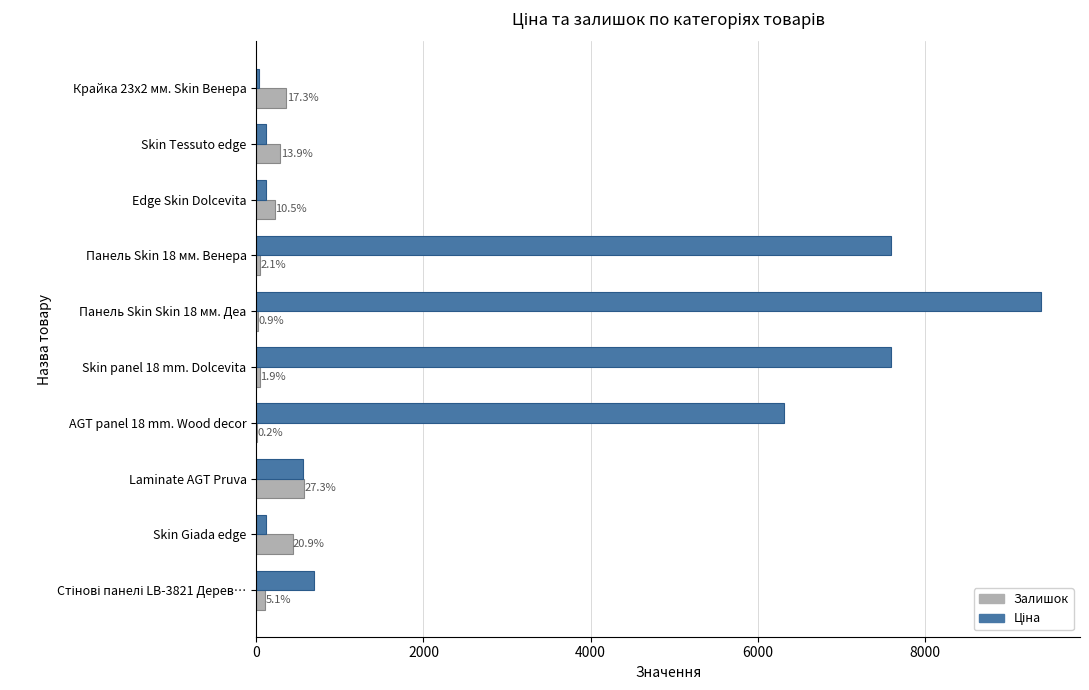

List the series in order of their overall mean, highest first.

Ціна, Залишок